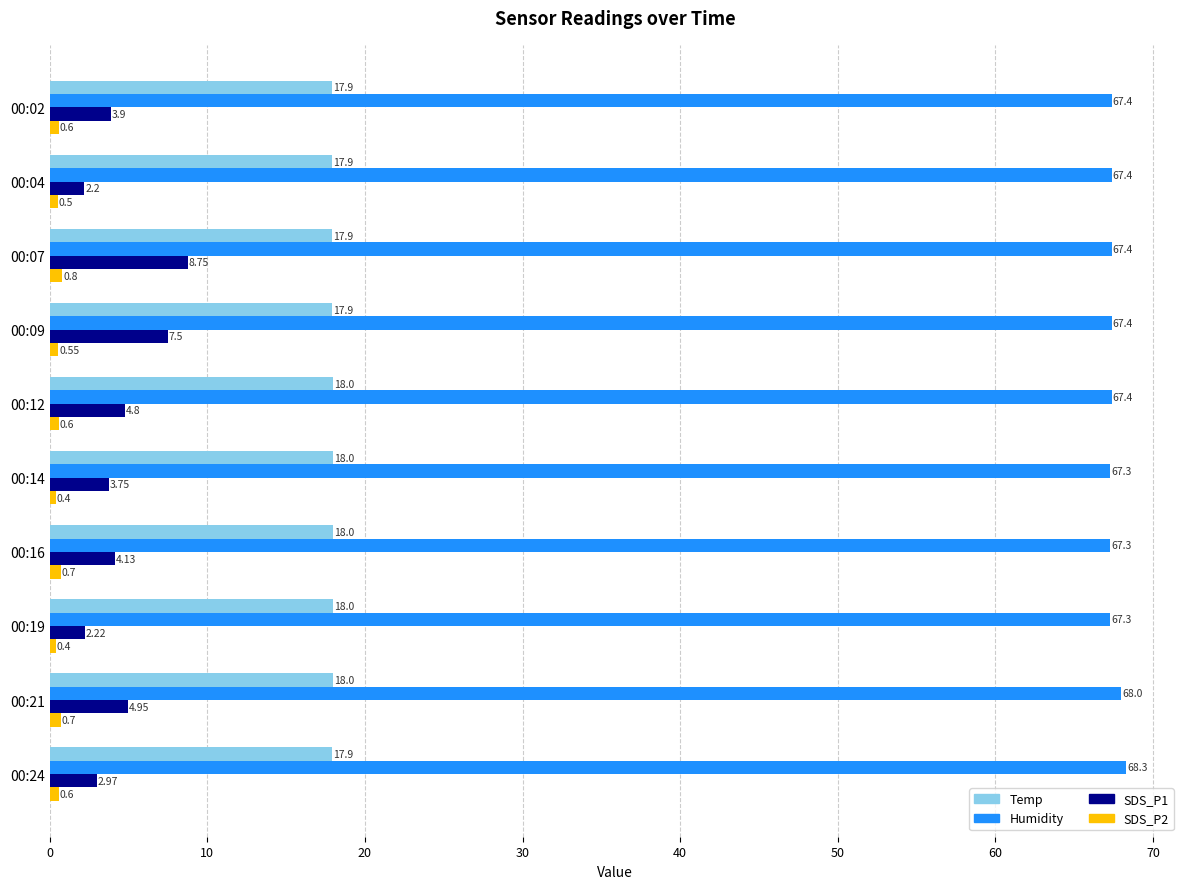

What is the difference between the highest and lowest values at 00:12?

66.8